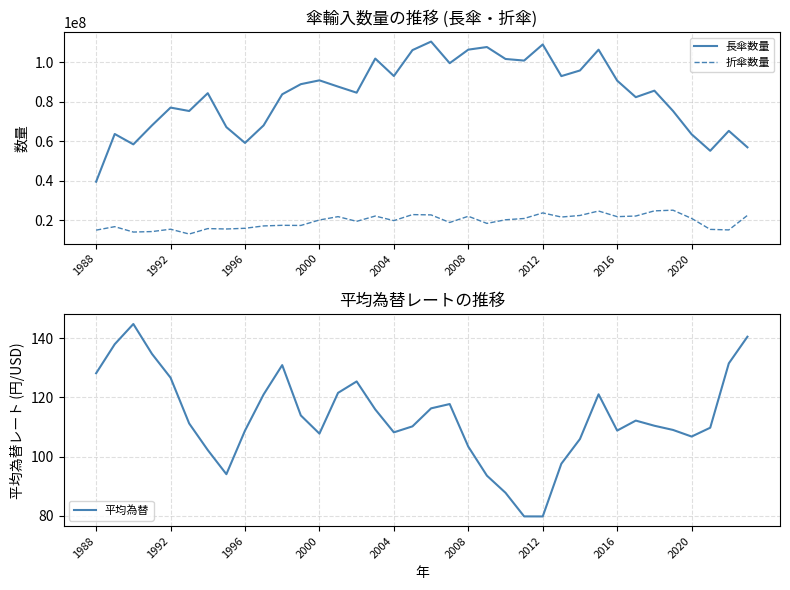

What are all the series names shown in the legend?

長傘数量, 折傘数量, 平均為替